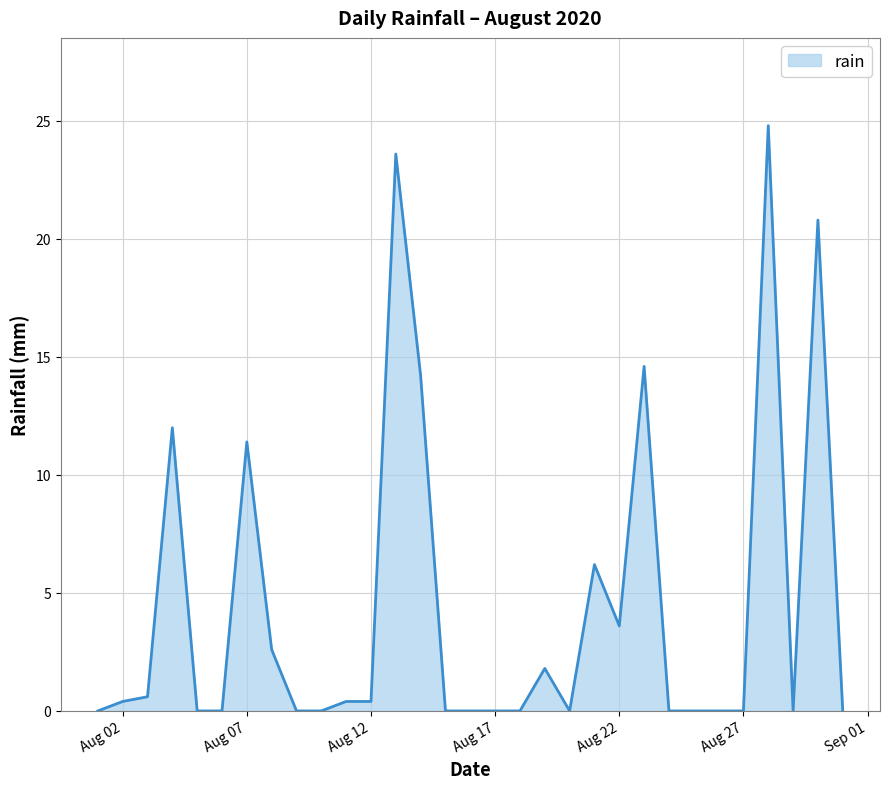

What is the difference between the maximum and minimum values?

24.8